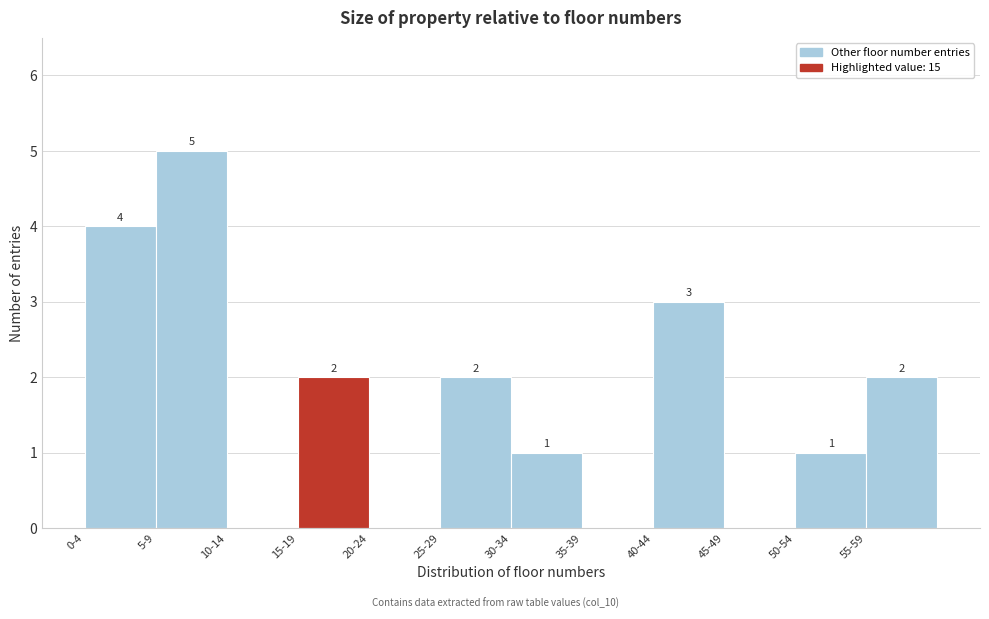

Reading right to left, what are all the values shown in this chart?

55-59=2	50-54=1	45-49=0	40-44=3	35-39=0	30-34=1	25-29=2	20-24=0	15-19=2	10-14=0	5-9=5	0-4=4